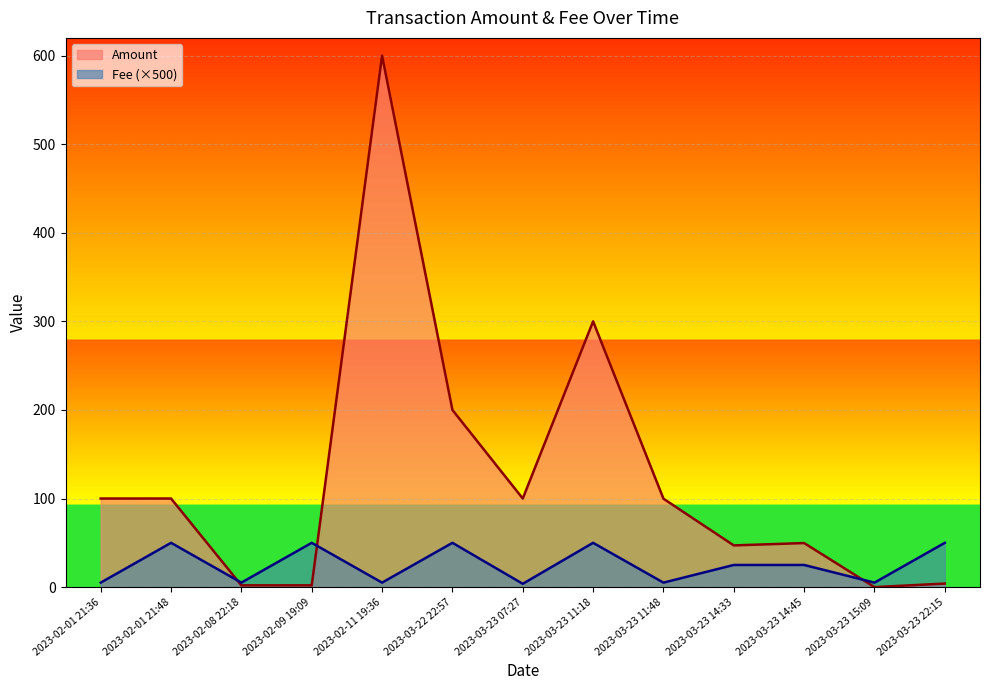

List the series in order of their peak value, highest first.

Amount, Fee